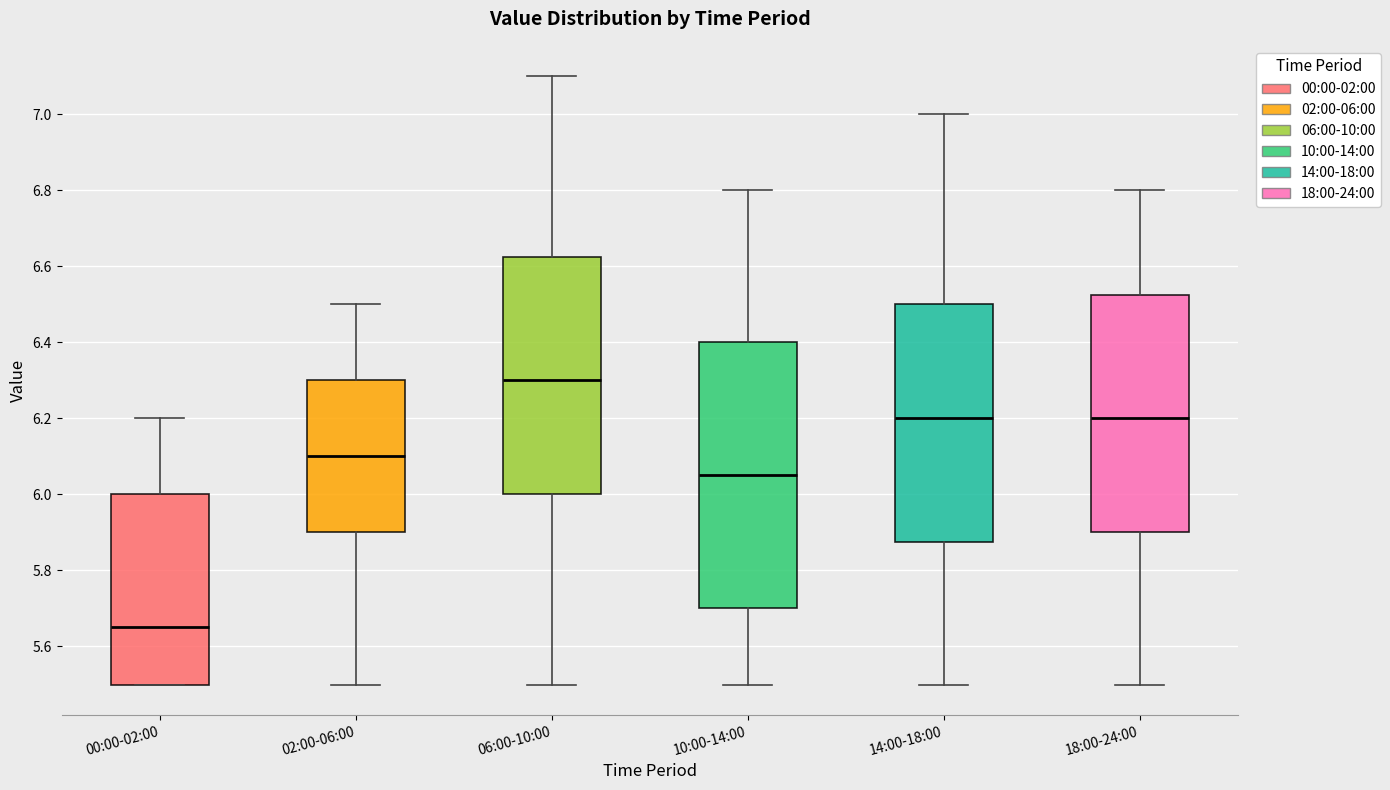

Which box is the tallest, from its lower edge to its upper edge?

10:00-14:00